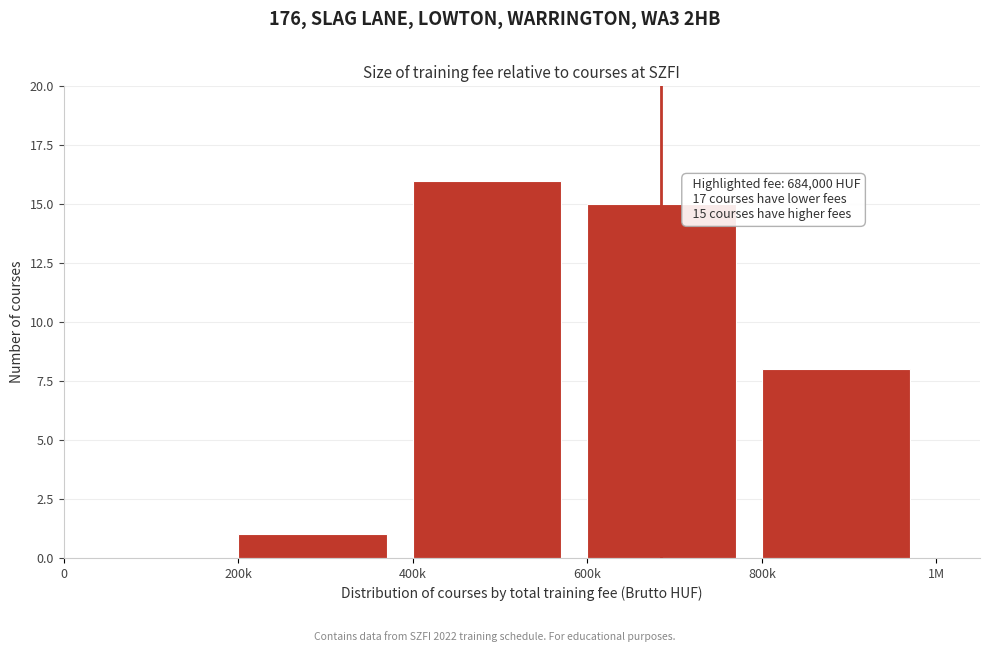

Reading right to left, transcribe all the data shown in this chart.

800k=8	600k=15	400k=16	200k=1	0=0